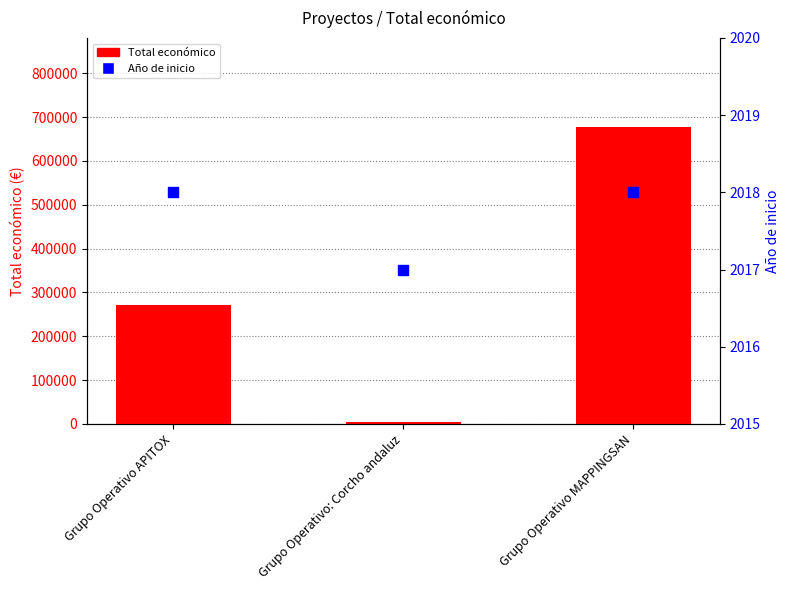

Which series has the largest Y range (max minus min)?

Total económico